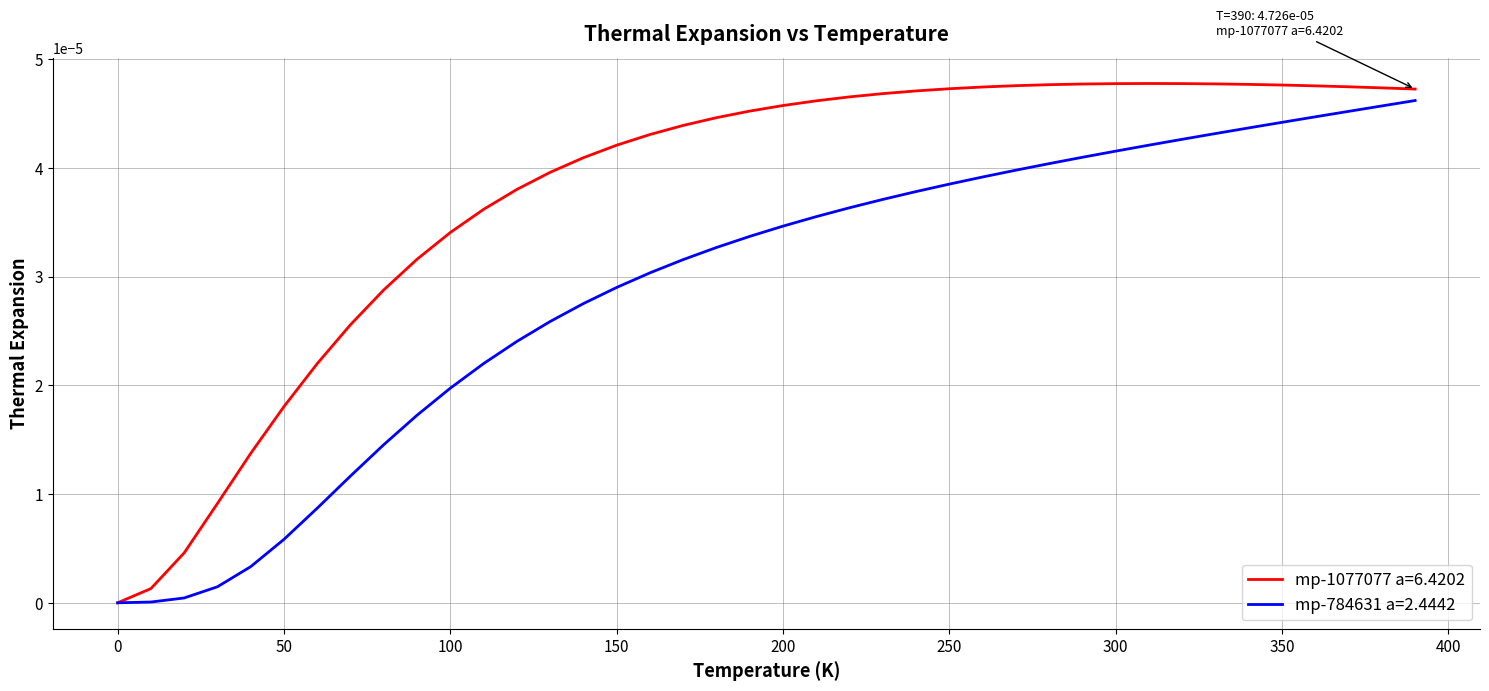

List the series in order of their overall mean, lowest first.

mp-784631 a=2.4442, mp-1077077 a=6.4202